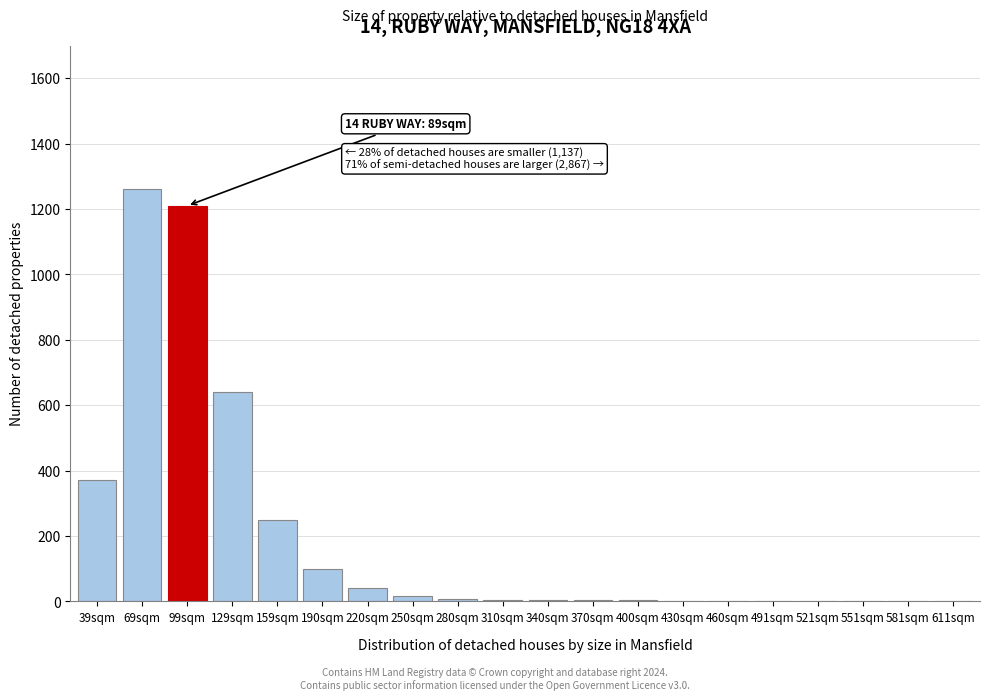

The chart shows a value of 374 at 129sqm. True or false?

False